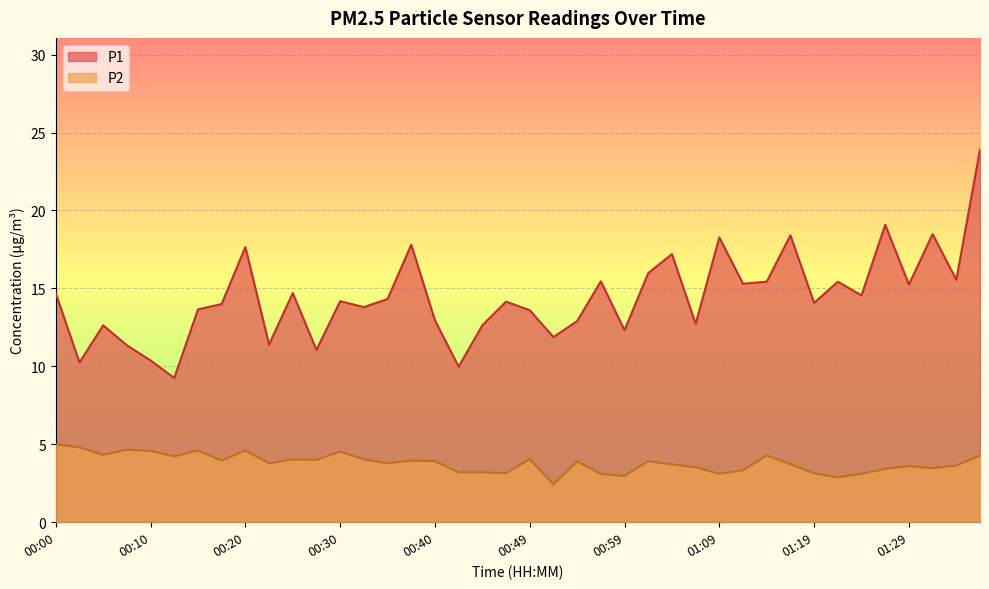

What are all the series names shown in the legend?

P1, P2